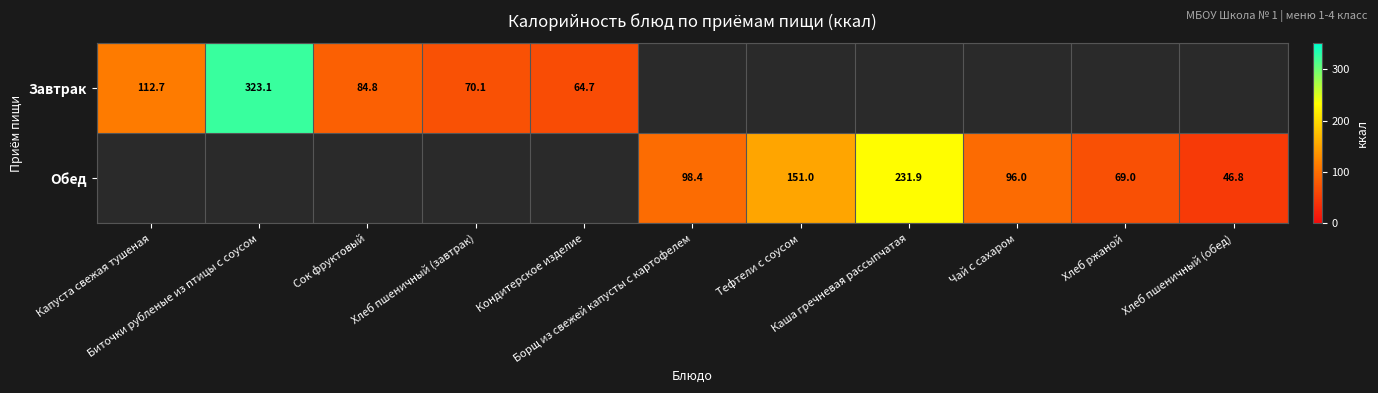

How many values in Обед are above zero?

6